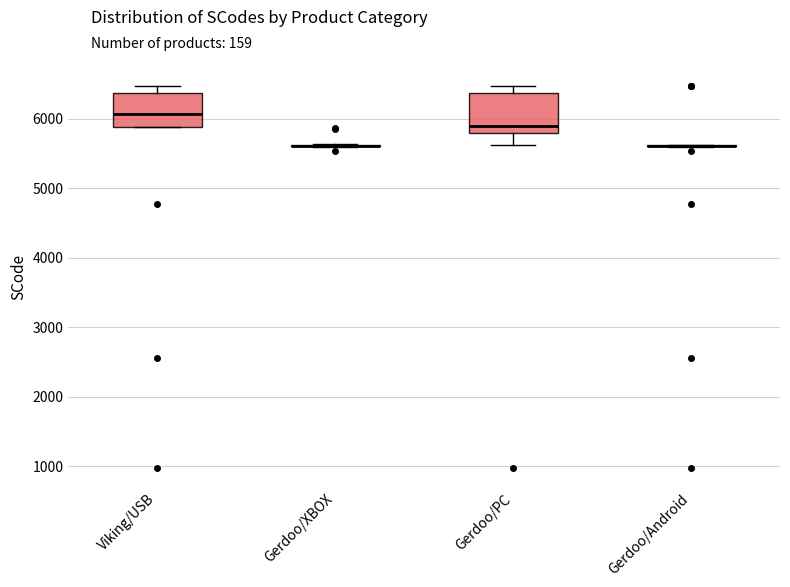

Reading left to right, transcribe this box plot: for each box, give where its median line is, the range the box spans, and where its two whiskers end, as read against the y-axis. The values are not printed on the chart, so give them approximately, as read against the axis.

Viking/USB: median 6100, box 5900 to 6400, whiskers 5900 to 6500
Gerdoo/XBOX: box collapsed to a line at 5600, whiskers 5600 to 5600
Gerdoo/PC: median 5900, box 5800 to 6400, whiskers 5600 to 6500
Gerdoo/Android: box collapsed to a line at 5600, whiskers 5600 to 5600